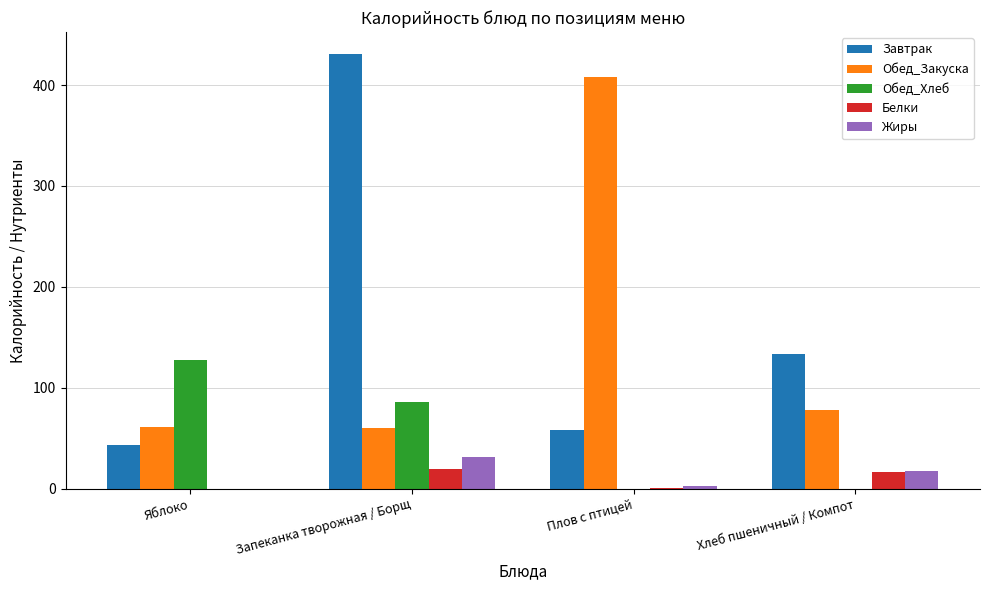

What is the average value of the Завтрак series?

166